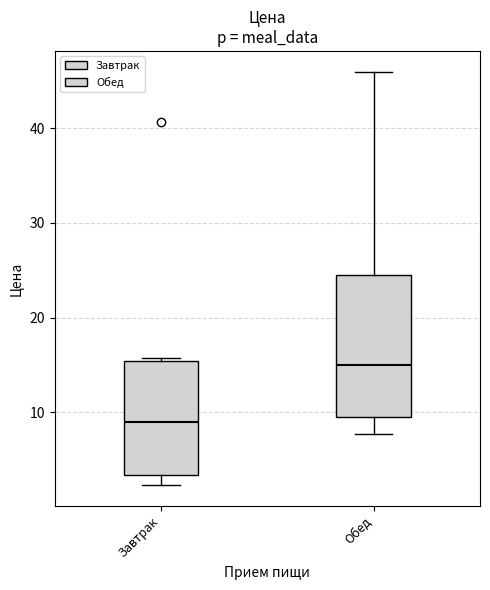

Reading left to right, read every box against the y-axis: the position of its median line, the range the box covers, and the ends of its whiskers. The values are not printed on the chart, so give them approximately, as read against the axis.

Завтрак: median 9, box 3 to 15, whiskers 2 to 16
Обед: median 15, box 10 to 24, whiskers 8 to 46